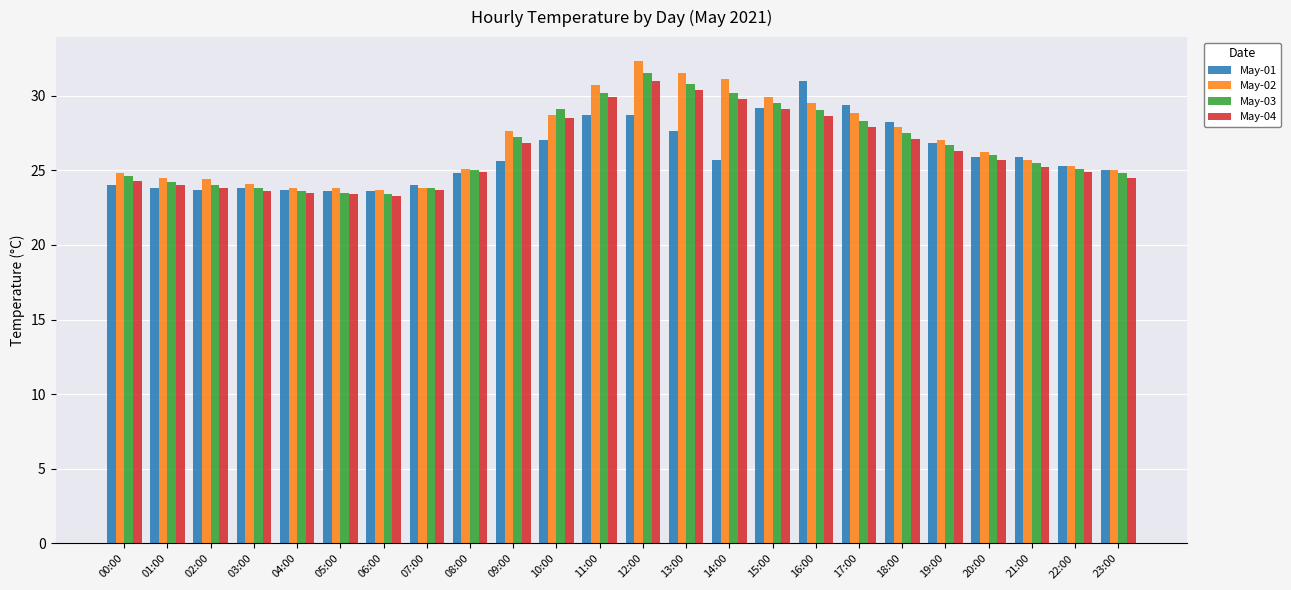

True or false: May-03 has a value of 27.5 at 18:00.

True